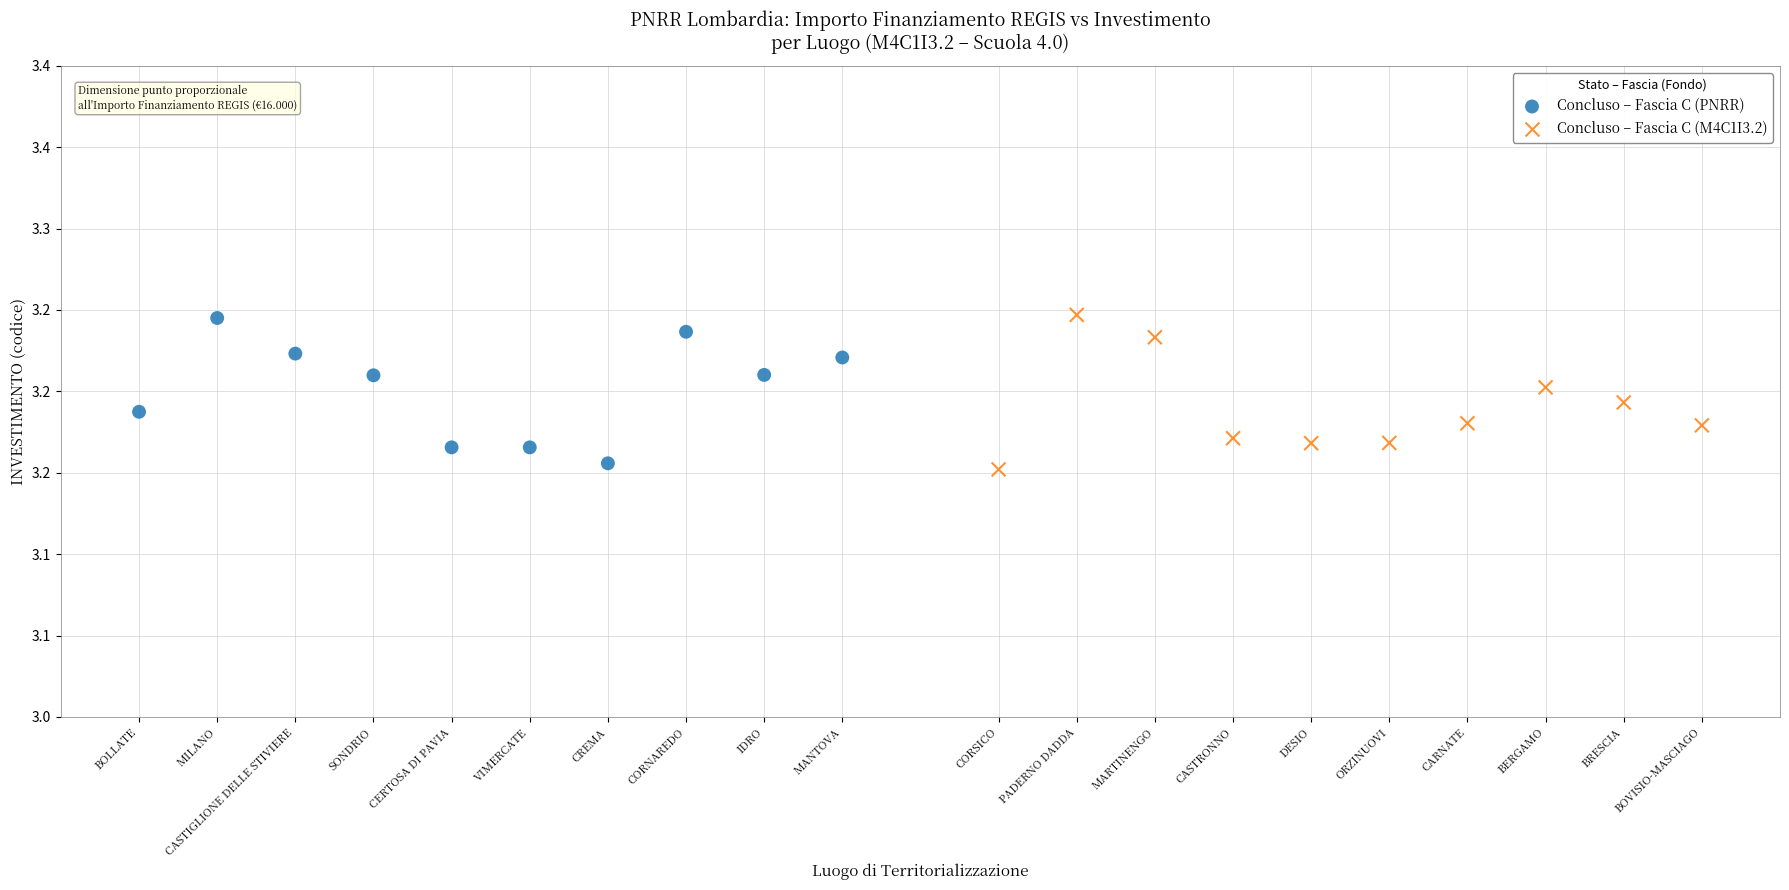

Which series has the largest Y range (max minus min)?

Concluso – Fascia C (M4C1I3.2)